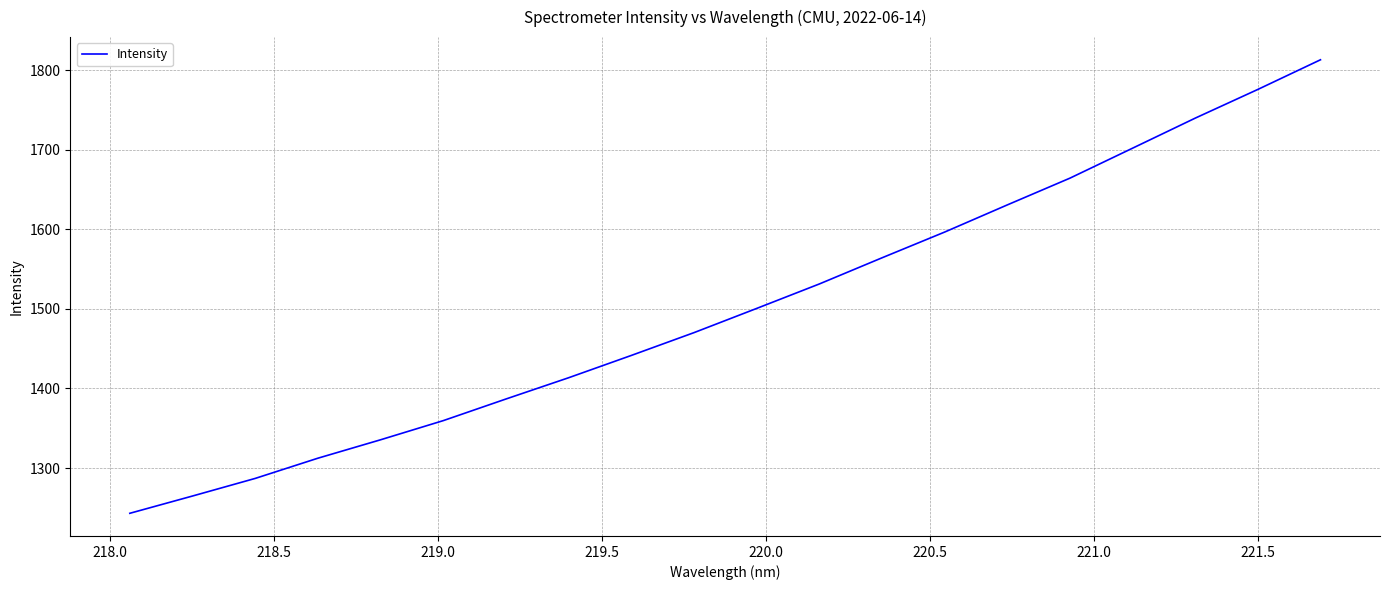

How many lines are shown in the chart?

1